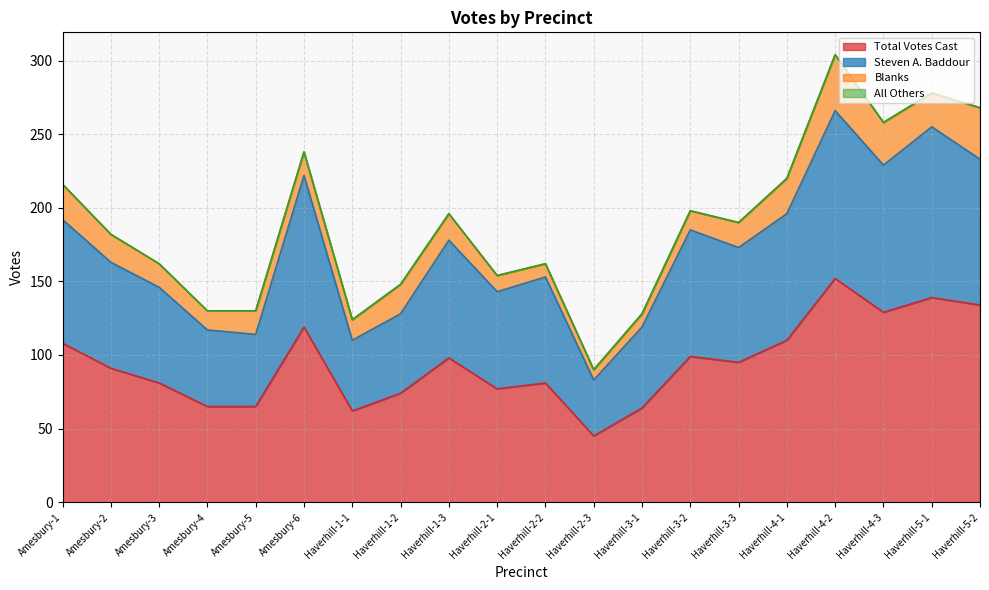

Which series changed the most between Amesbury-5 and Haverhill-3-3?

Steven A. Baddour